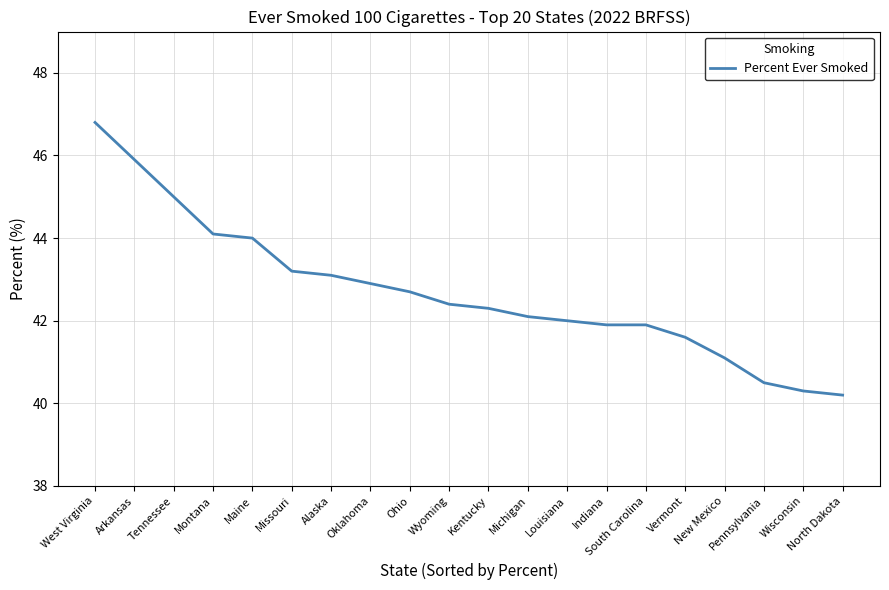

What is the change in value from Tennessee to Vermont?

-3.4